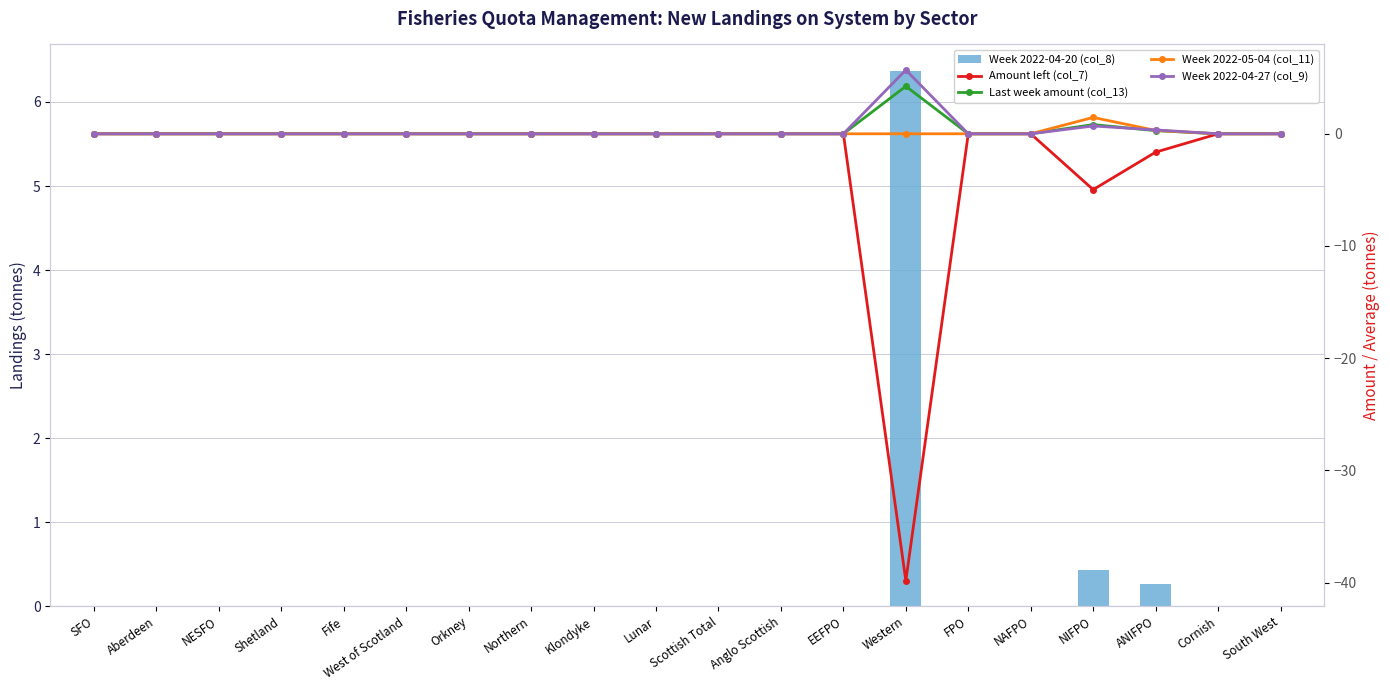

At which label does Amount left (col_7) reach its peak?

SFO